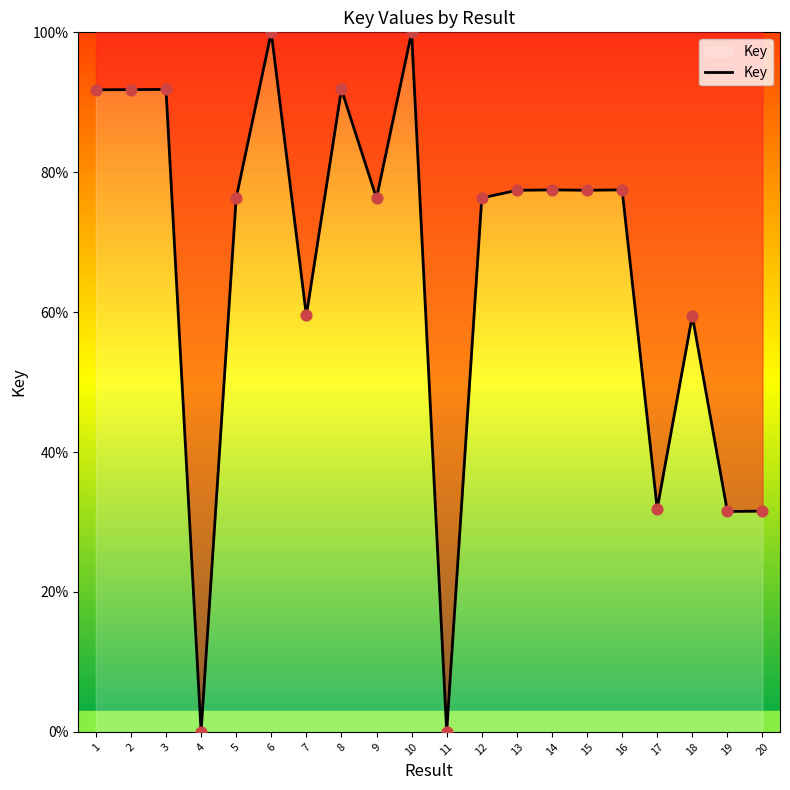

Approximately how many times larger is the value at 2 compared to 13?

1.2